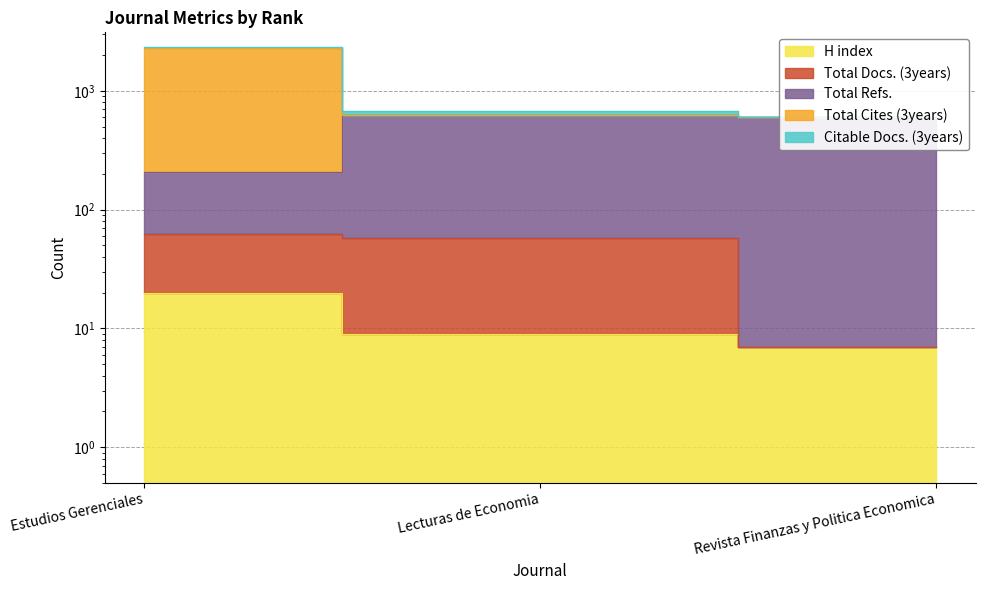

Which has a higher value, Estudios Gerenciales or Revista Finanzas y Politica Economica?

Estudios Gerenciales